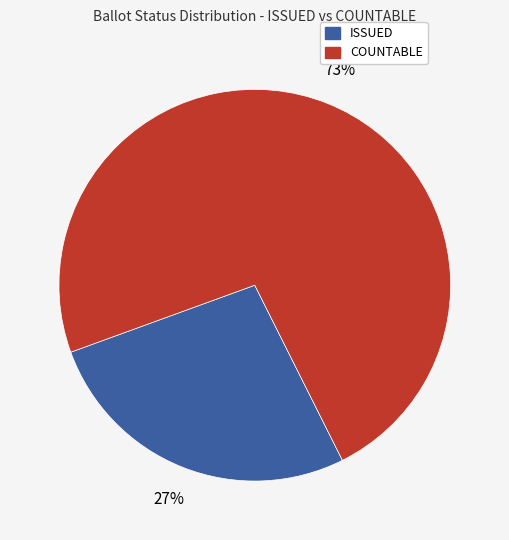

To the nearest percent, what is the average slice percentage?

50%